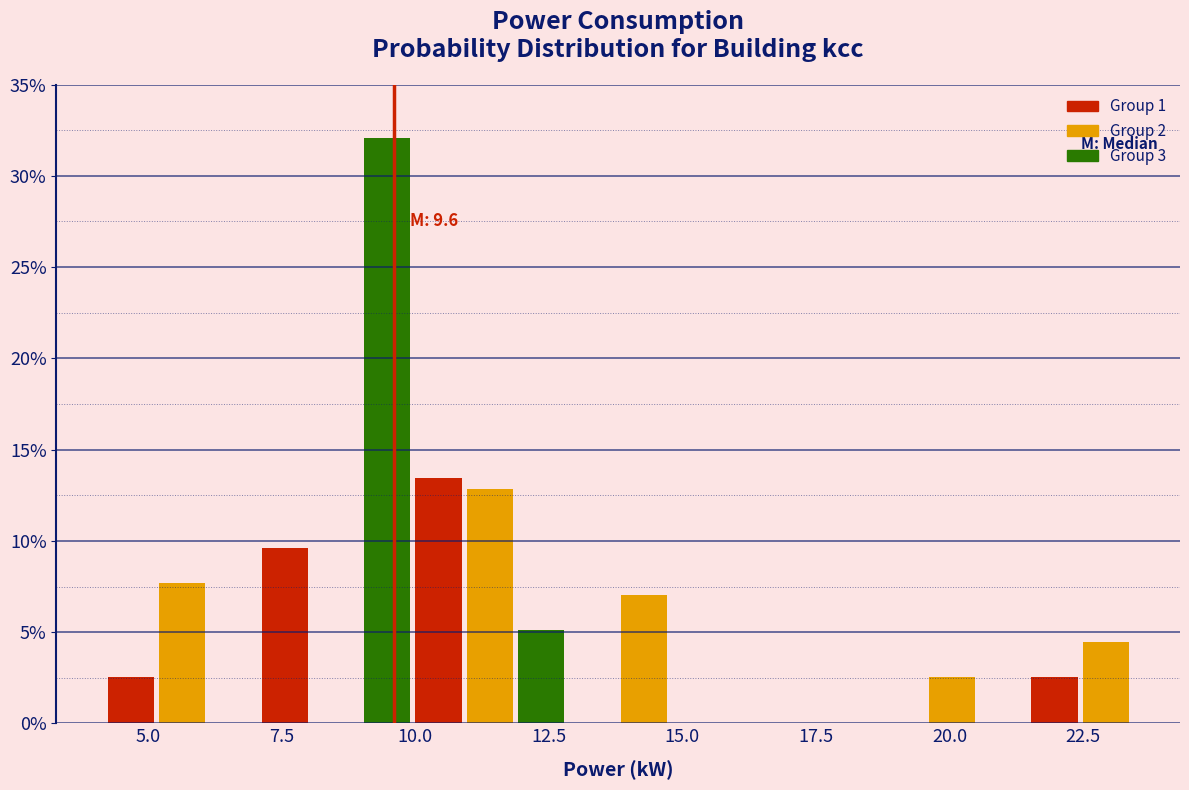

Around what value on the x-axis is the tallest bar? Give the approximate position of its centre, as read against the axis.

9.5